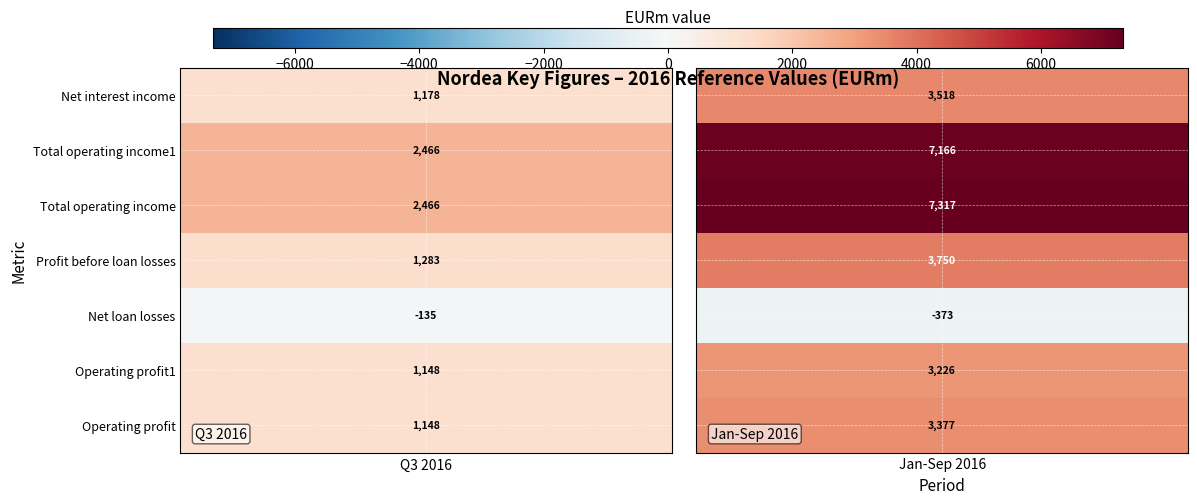

How many data points does each series have?

2